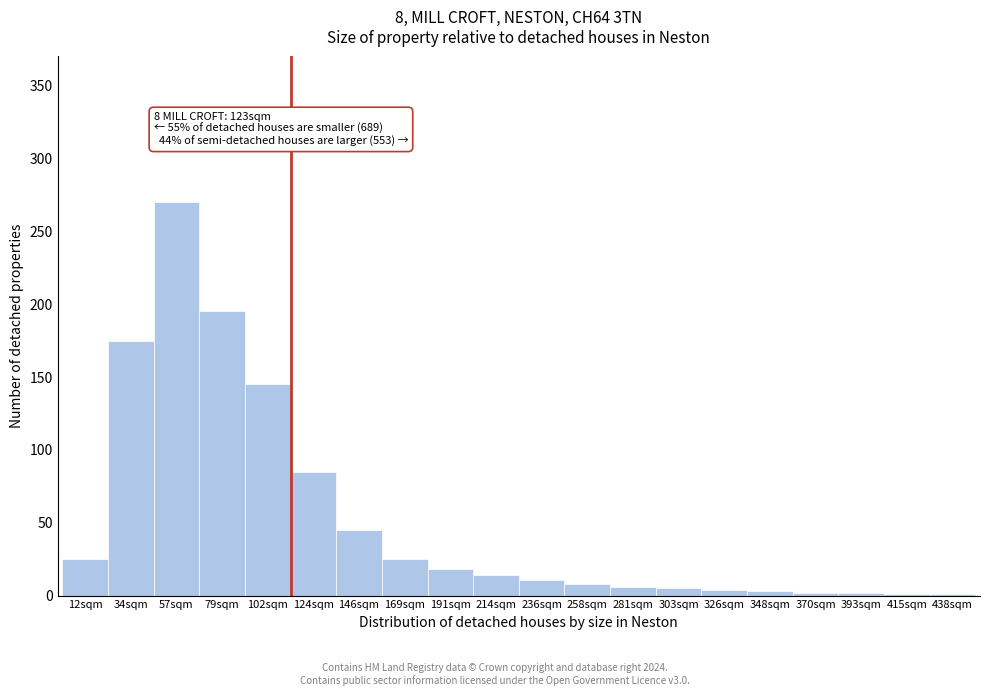

What is the greatest value displayed?

270